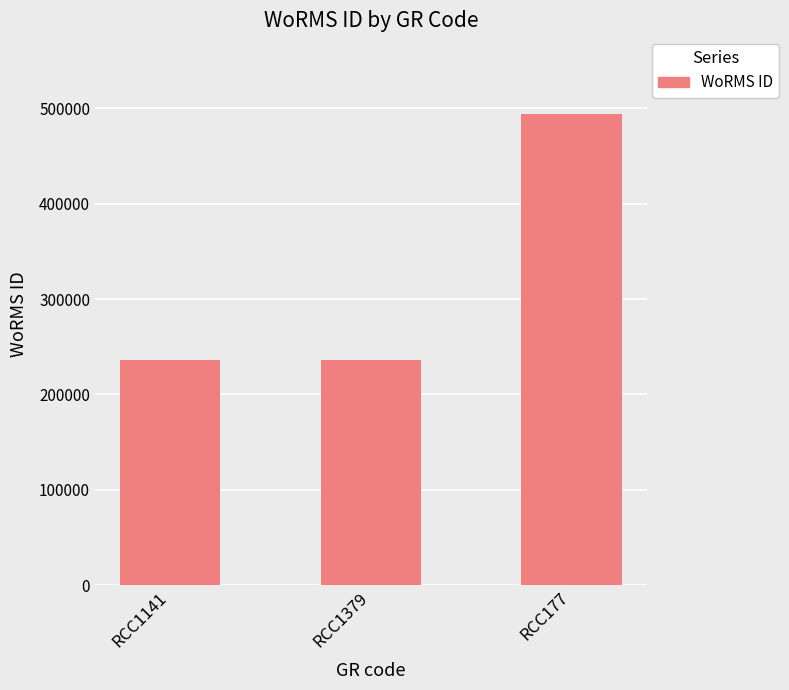

How many values are below 235962?

1